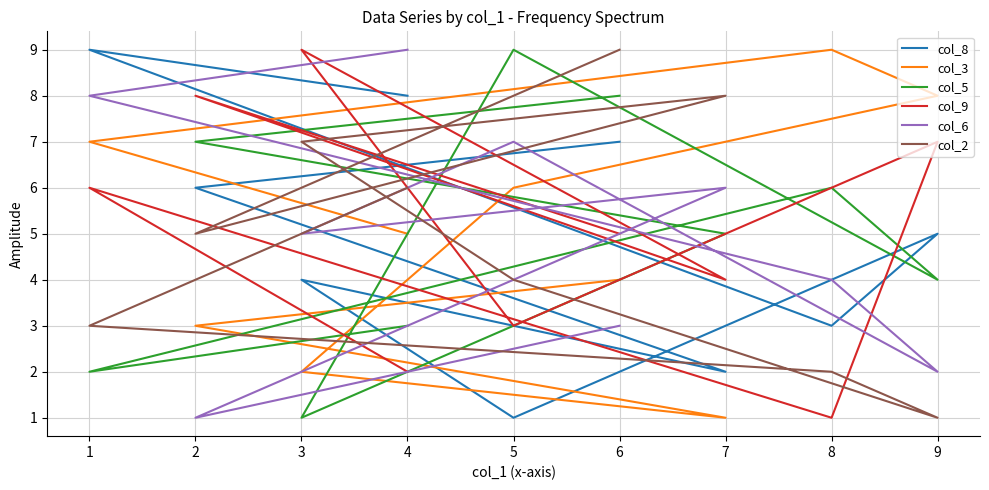

Count the col_2 values in the range 3 to 7.

5